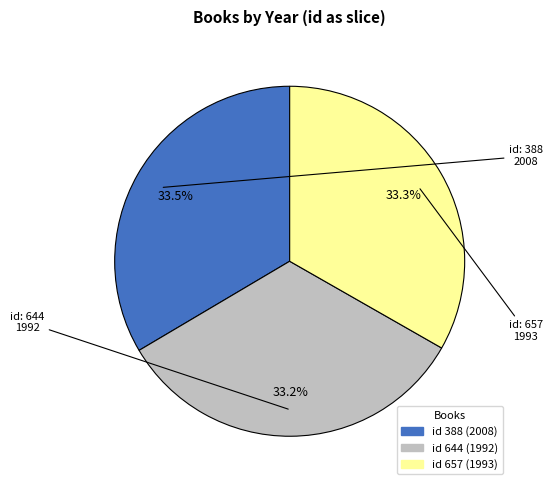

Is there any slice that represents more than half of the pie?

No